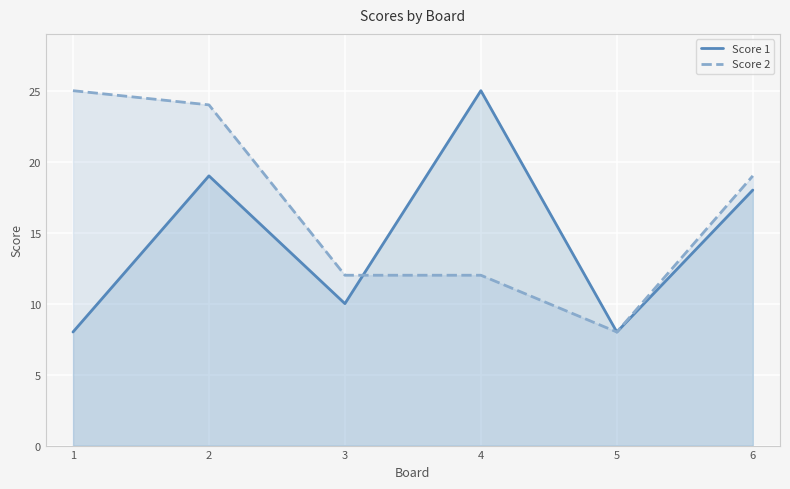

At which category does Score 1 reach its first local valley?

3